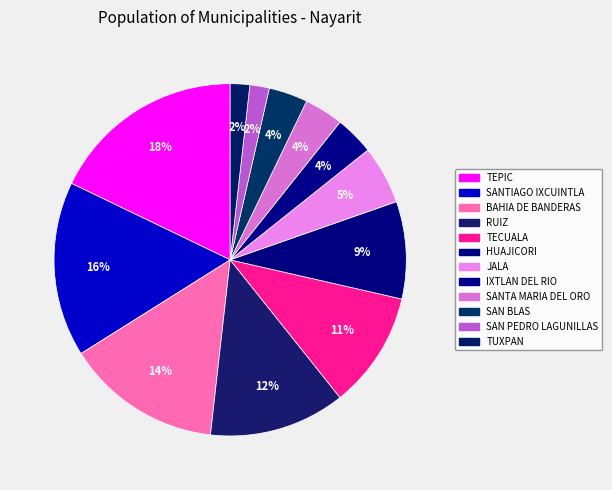

Does any single category account for the majority?

No